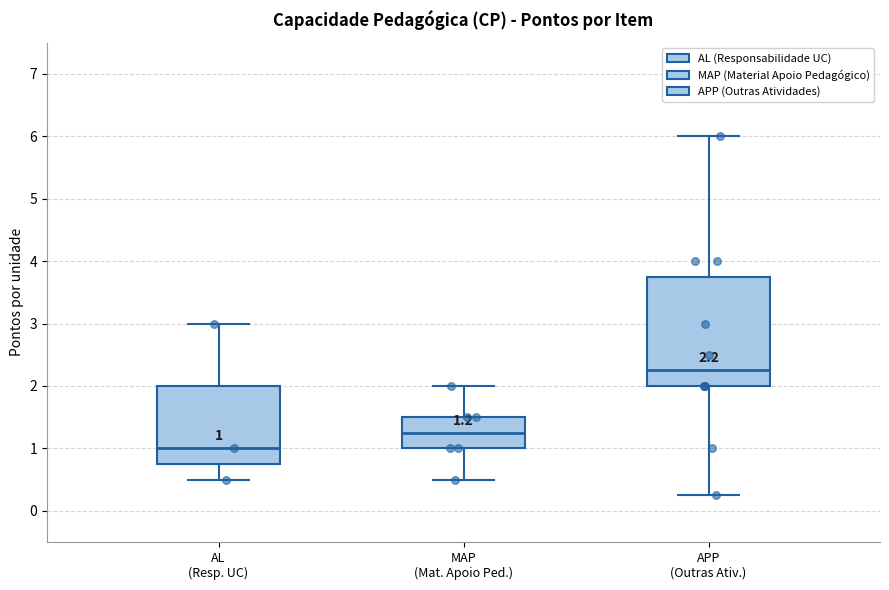

Which box has the highest median line?

APP (Outras Ativ.)